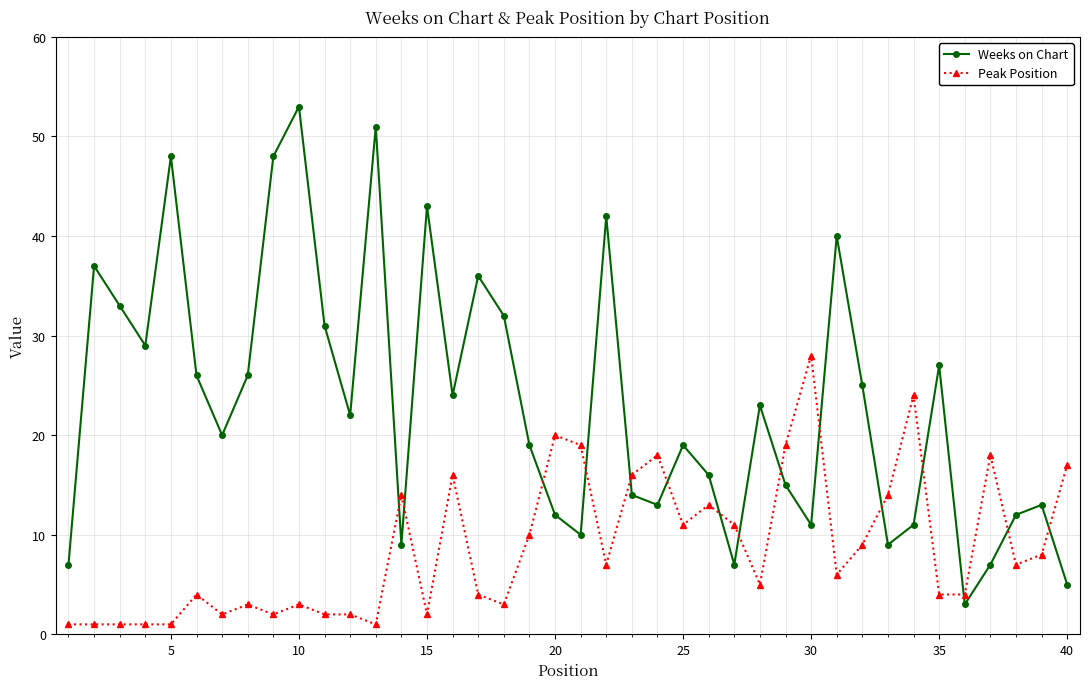

What is the value of the Peak Position point at the 21st from the left?

19